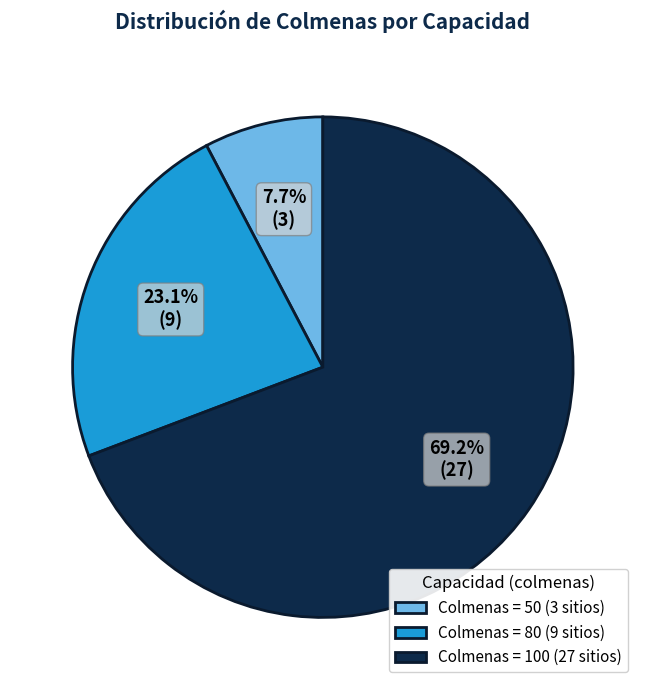

What percentage is NOT represented by Colmenas = 100 (27 sitios)?

30.8%